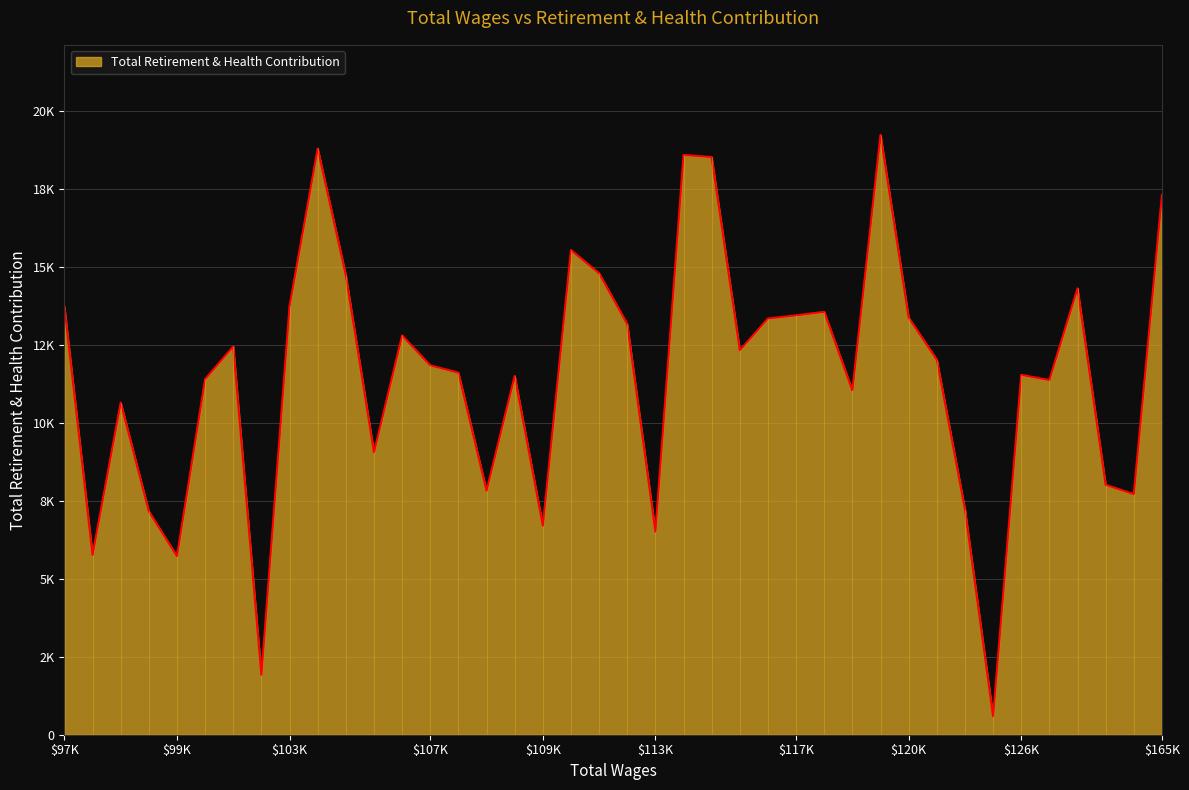

What is the greatest value displayed?

19232